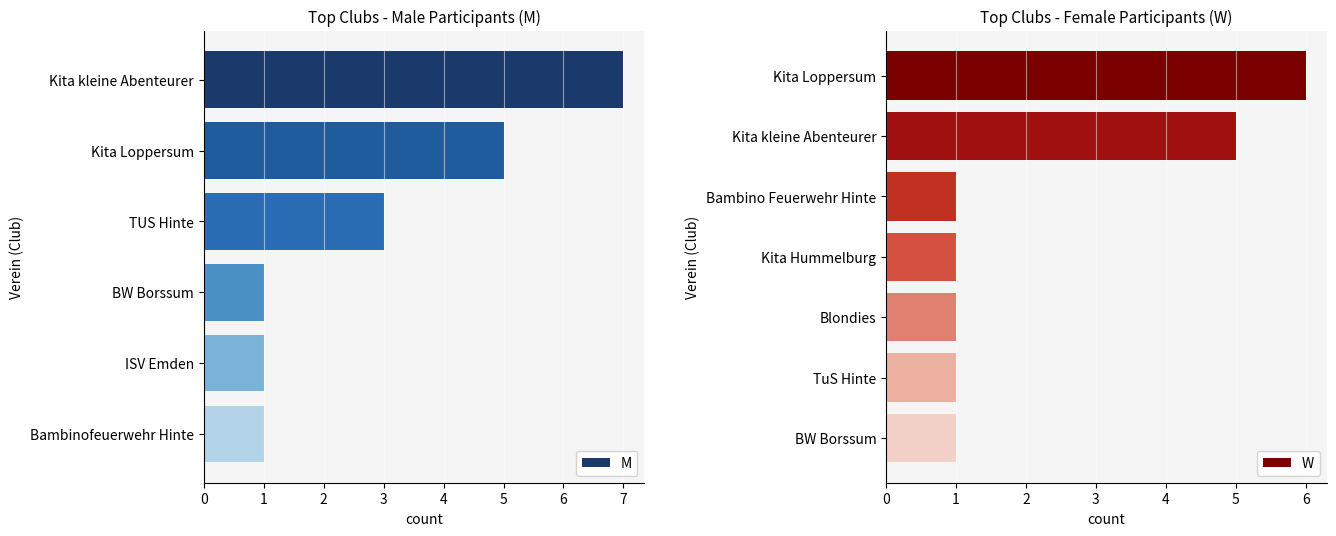

What is the maximum value for M?

7